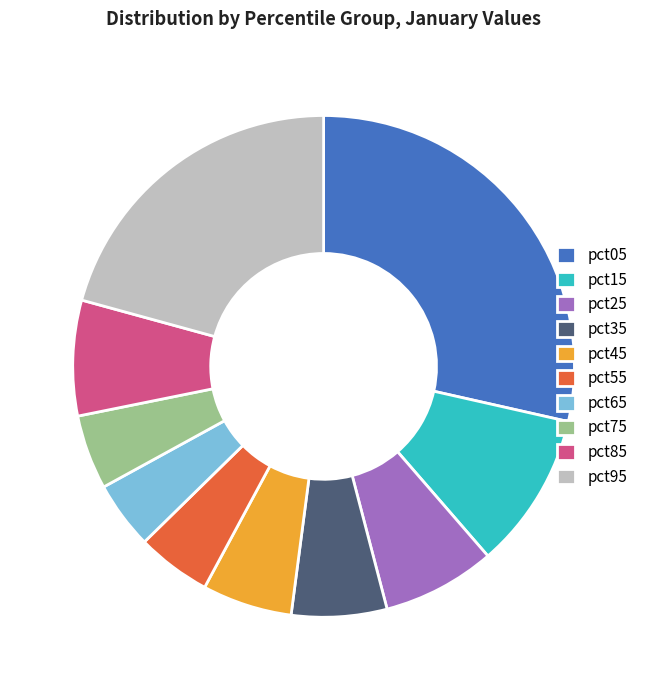

Is there a majority slice in this chart?

No